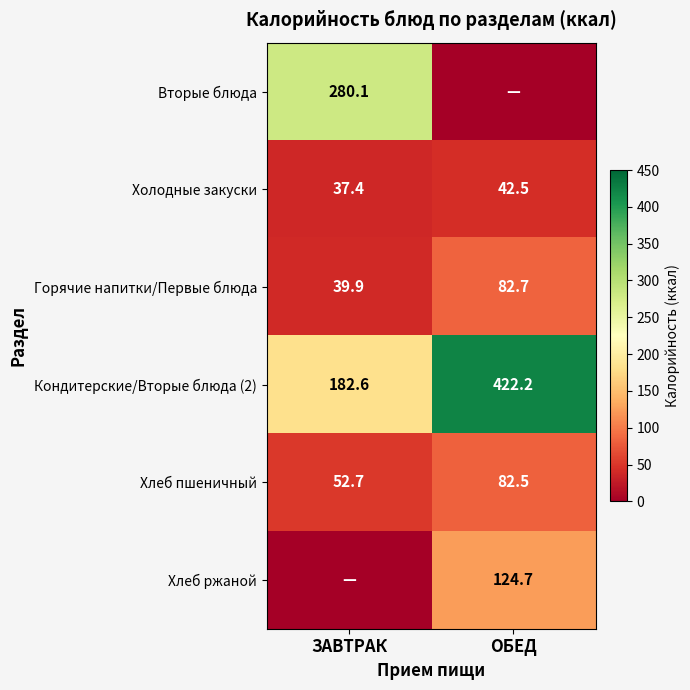

Which category has the lowest value in the Холодные закуски series?

ЗАВТРАК